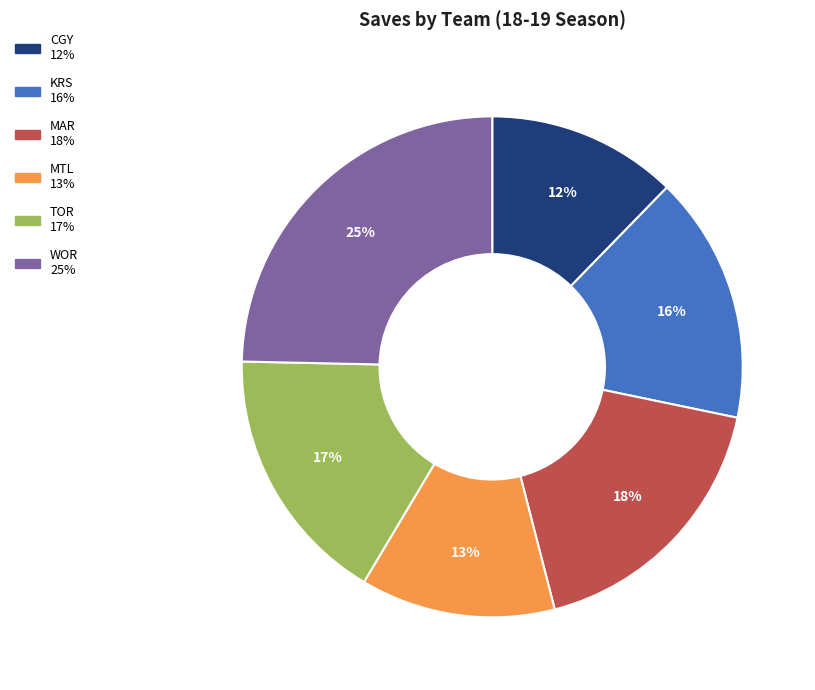

Does any single category account for the majority?

No